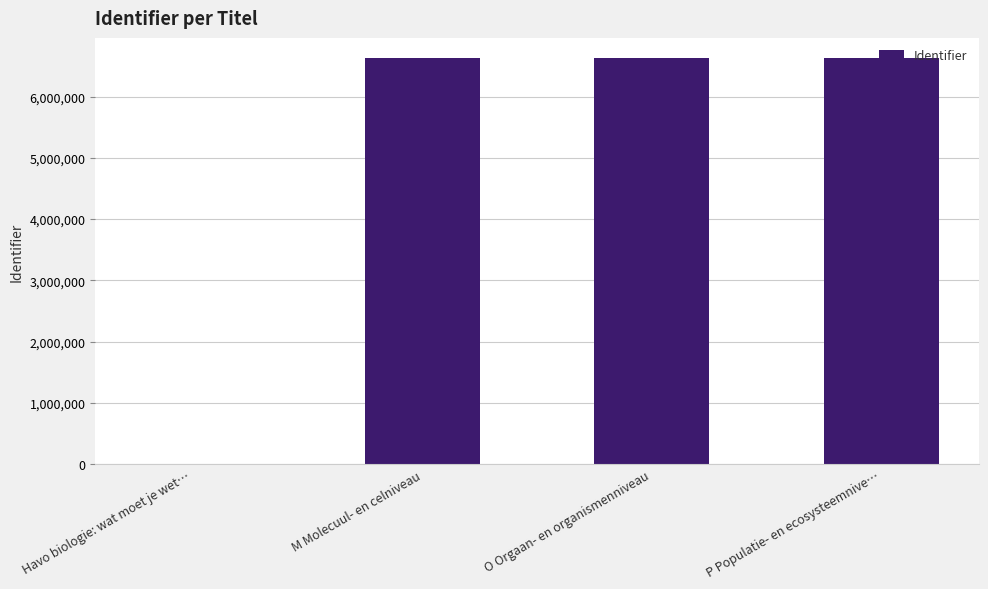

What is the approximate value at M Molecuul- en celniveau?

6624878